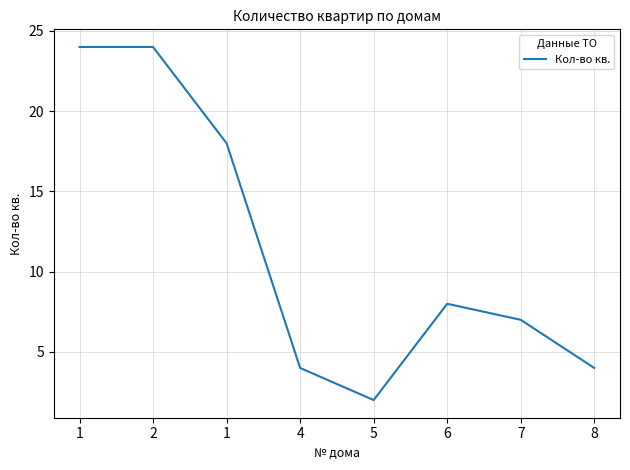

What is the maximum value shown in the chart?

24